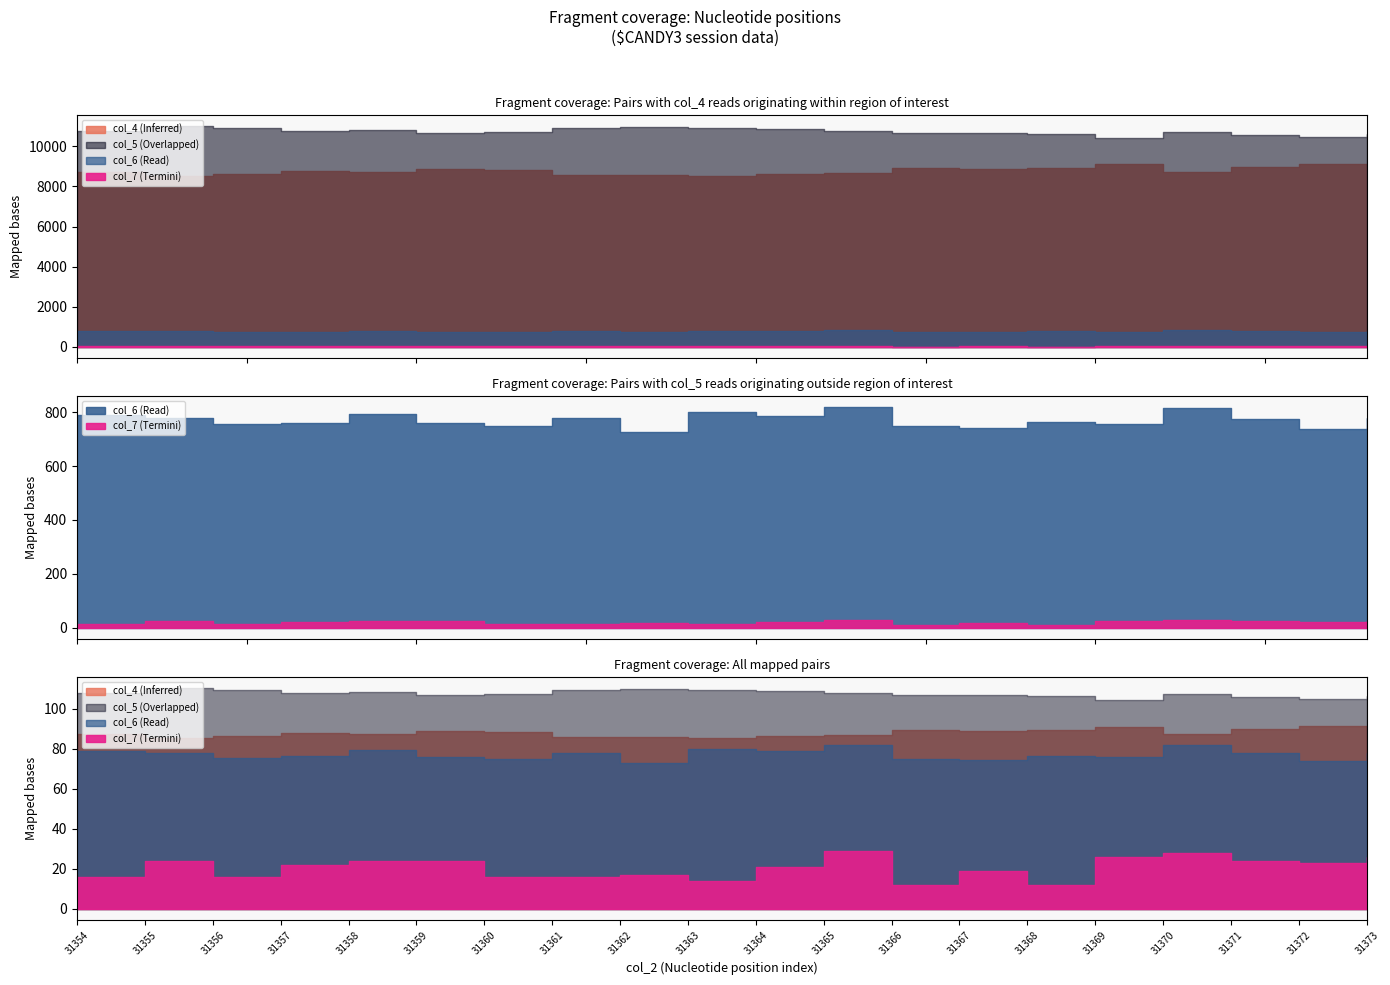

What is the difference between the maximum and minimum values in the col_5 series?

587